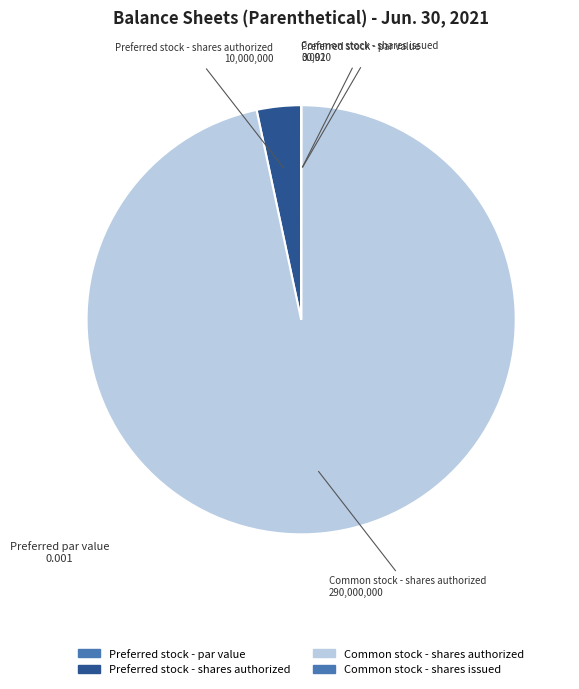

What is the ratio of the value at Common stock - shares authorized to the value at Preferred stock - shares authorized?

29.0